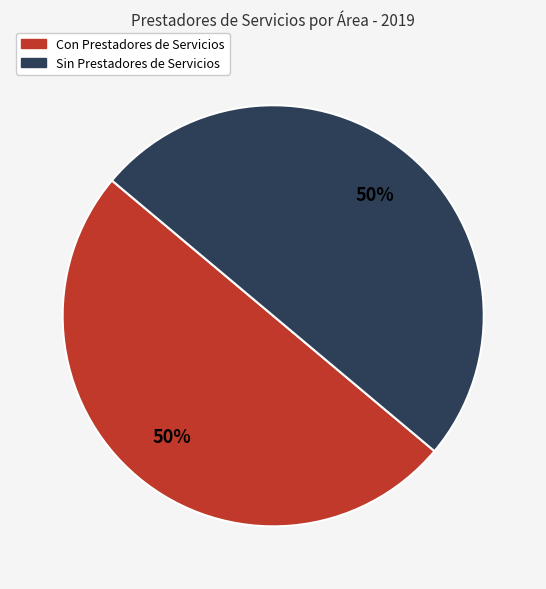

To the nearest percent, what is the average slice percentage?

50%